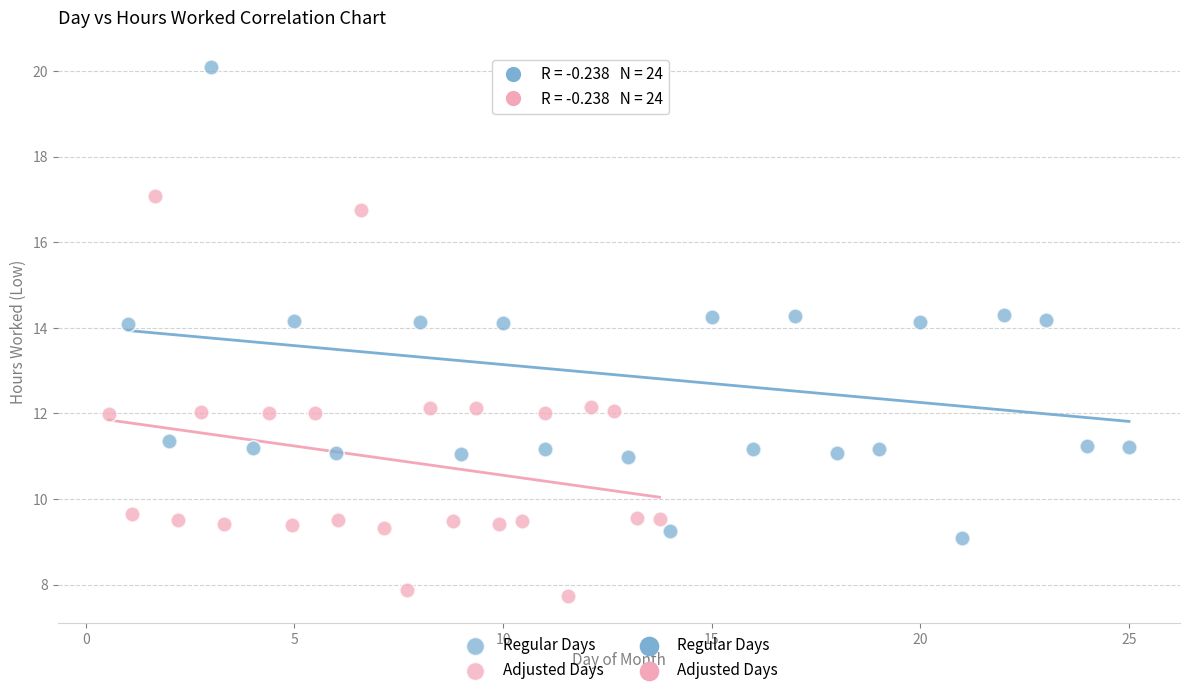

Which series has the widest spread of Y values?

Regular Days